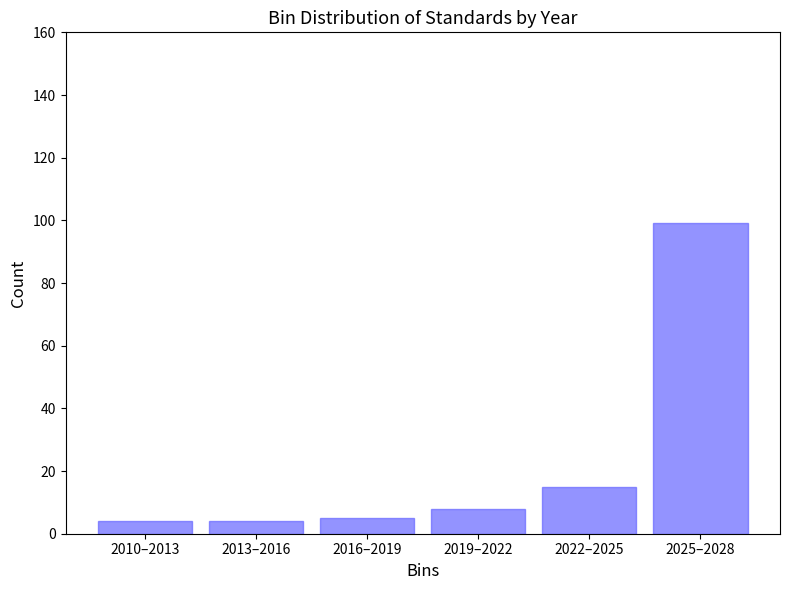

Reading right to left, extract all data points from this chart.

2025–2028=99	2022–2025=15	2019–2022=8	2016–2019=5	2013–2016=4	2010–2013=4